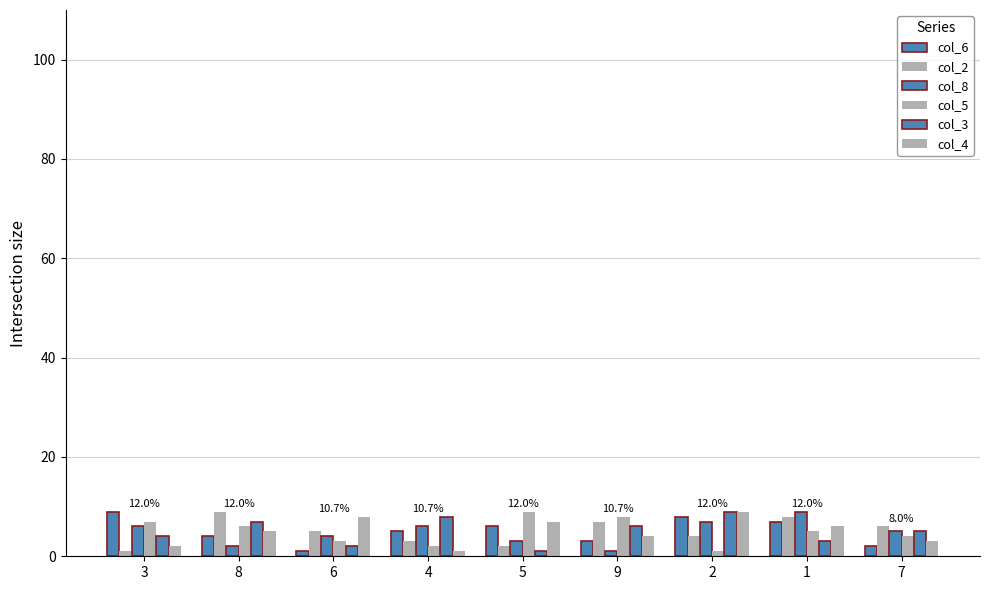

Read the col_3 value at 9.

6